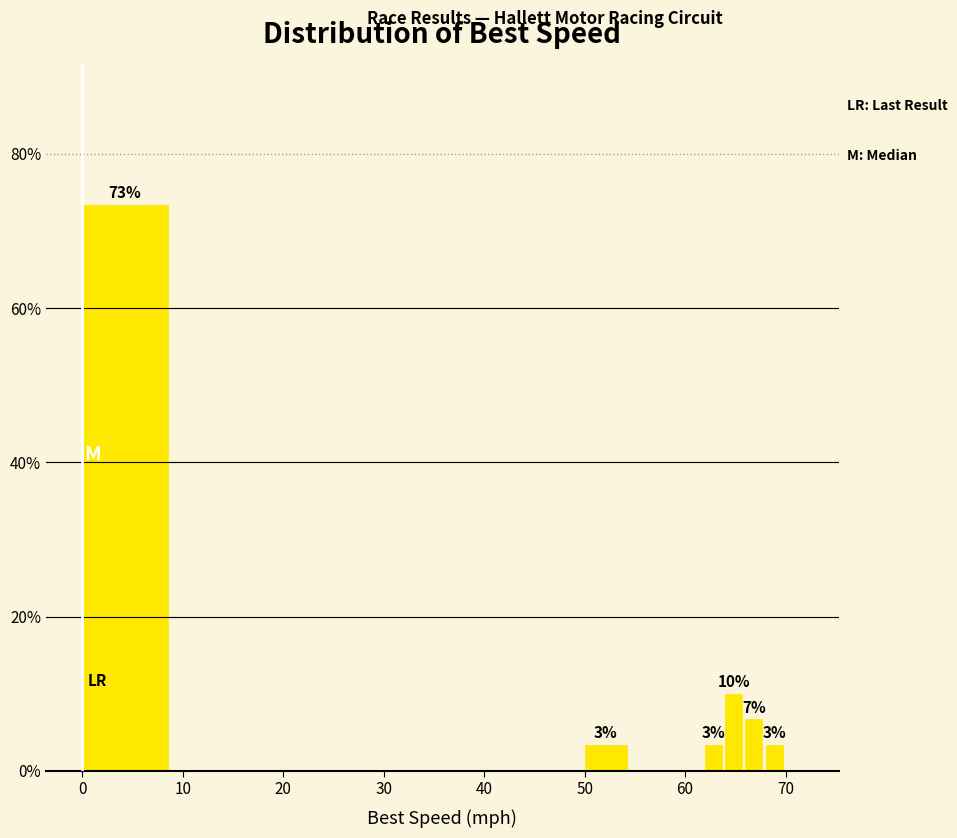

Around what value on the x-axis is the tallest bar? Give the approximate position of its centre, as read against the axis.

4